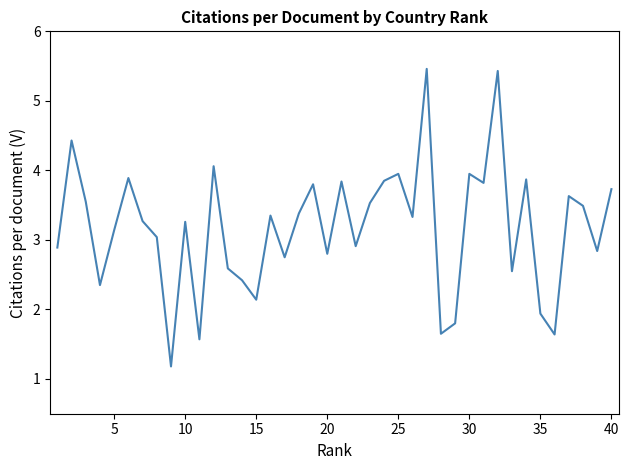

What is the greatest value displayed?

5.5